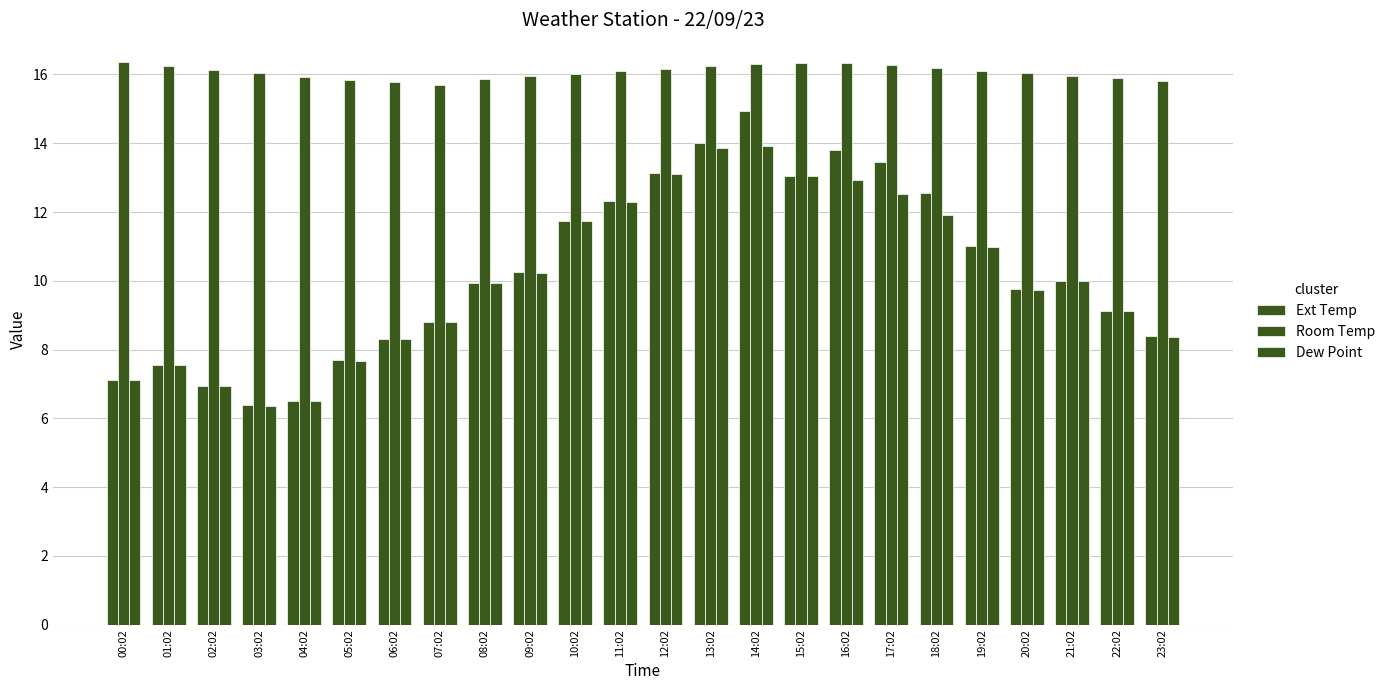

How many distinct data groups are displayed?

3